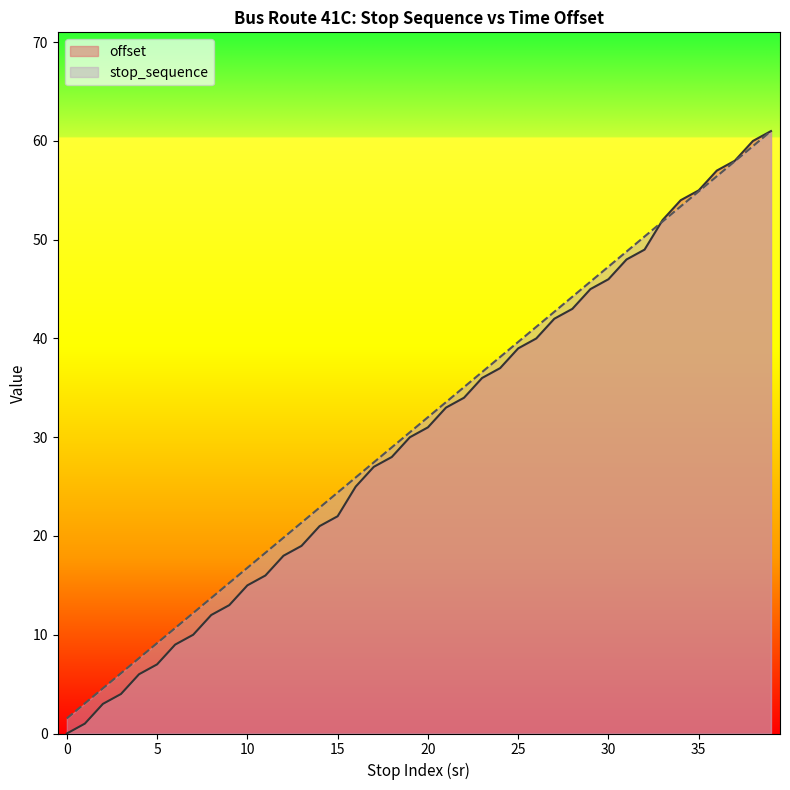

At which label does offset first exceed 31?

21